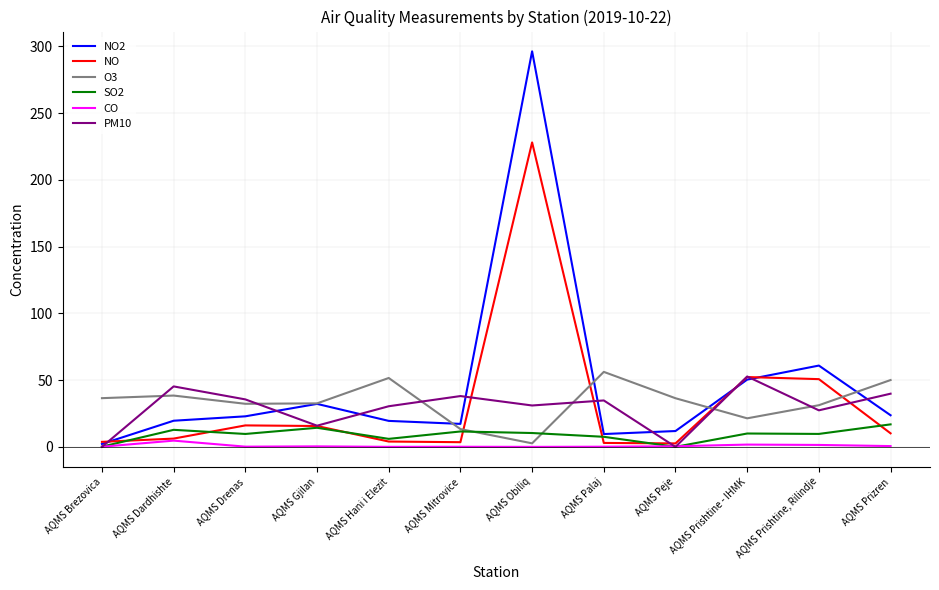

What is the difference between the second highest and minimum values in the PM10 series?

45.3